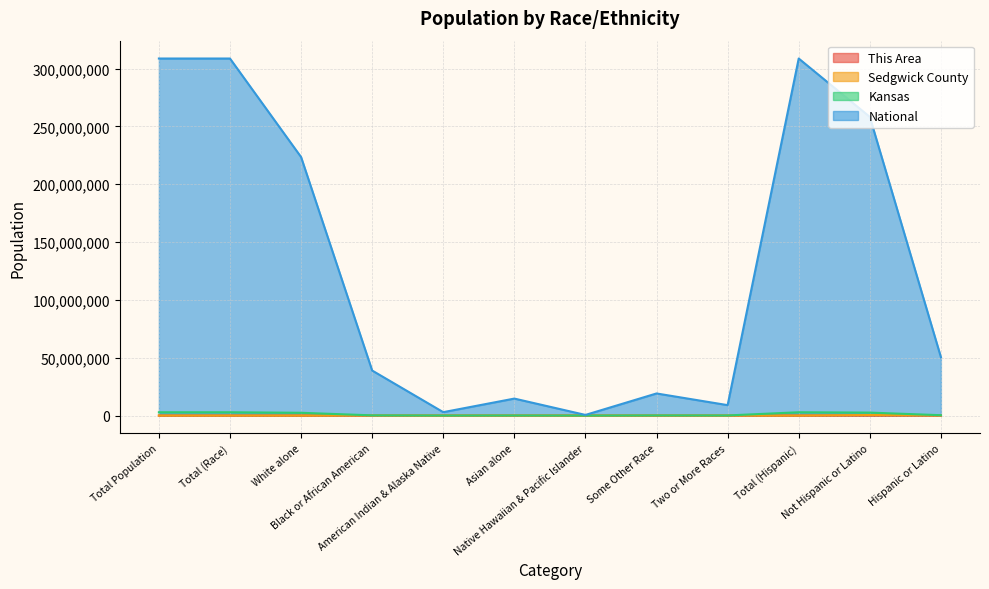

Which label corresponds to the largest value in the chart?

Total Population